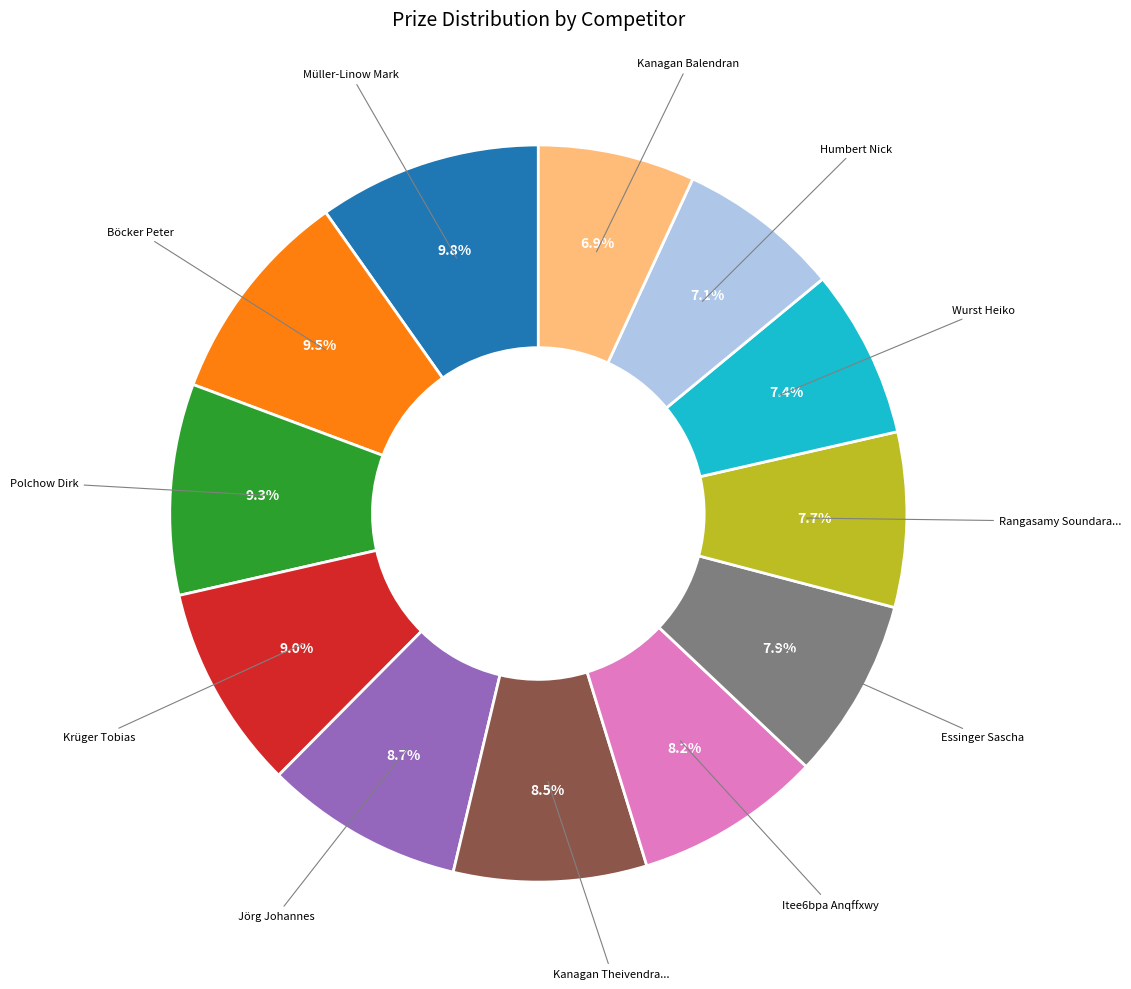

Is there any slice that represents more than half of the pie?

No